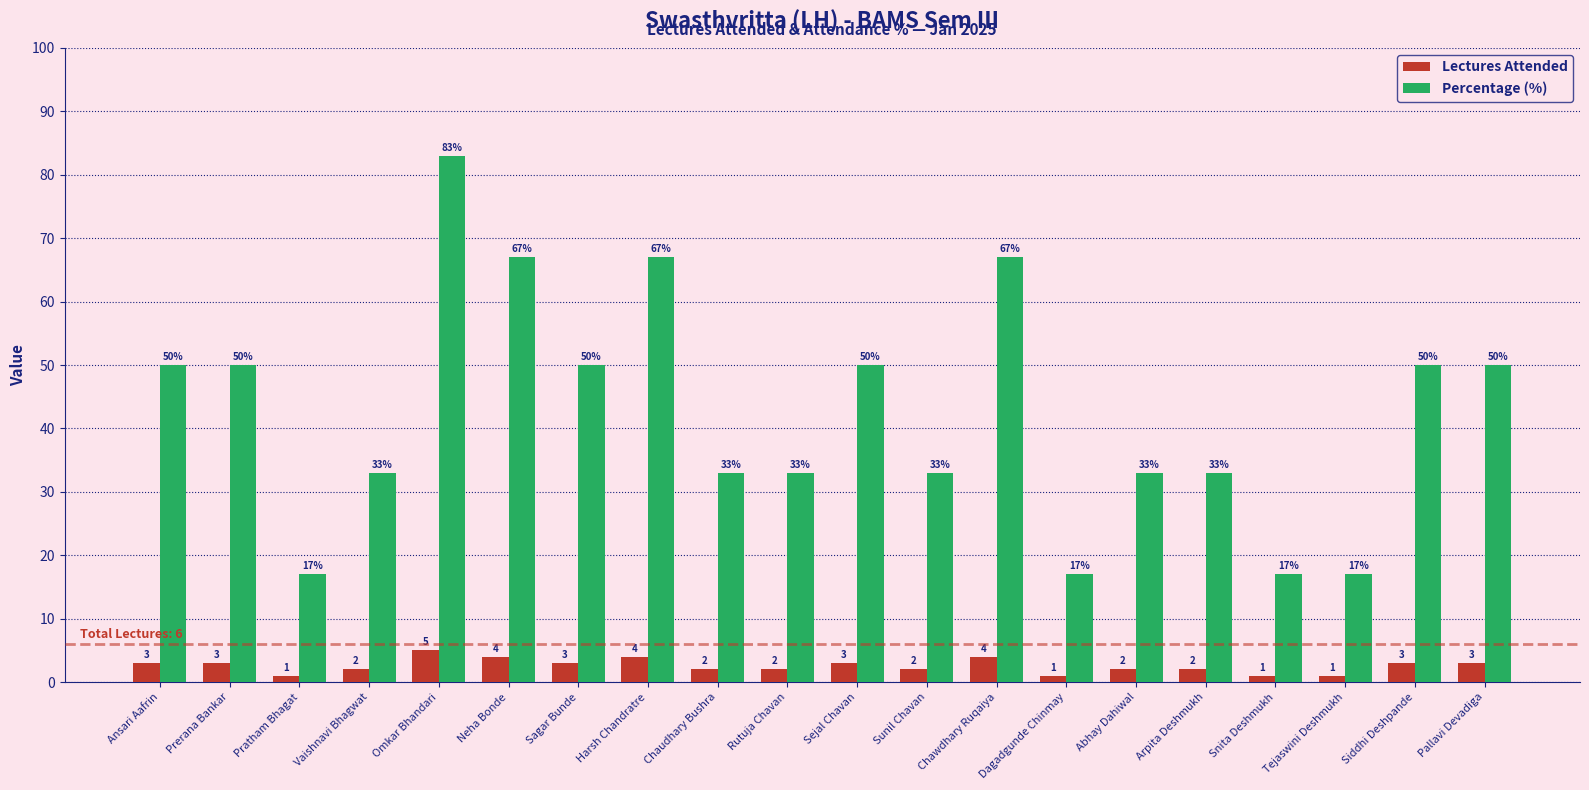

What is the label of the 13th bar from the right?

Harsh Chandratre